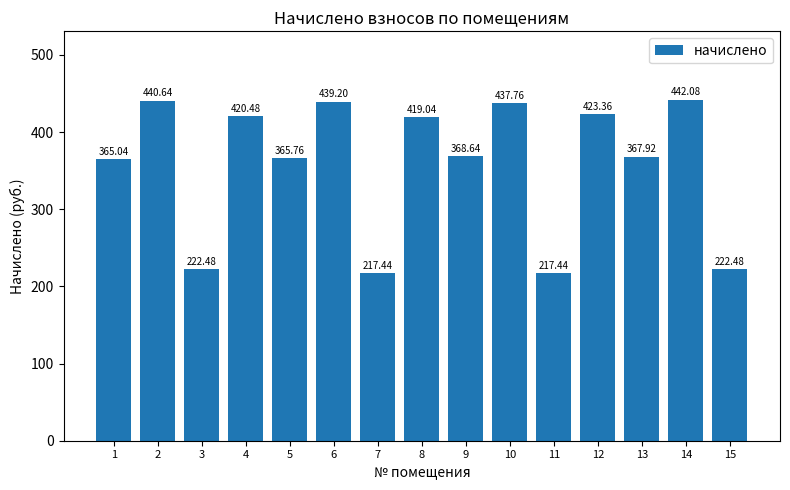

Does the chart contain any negative values?

No